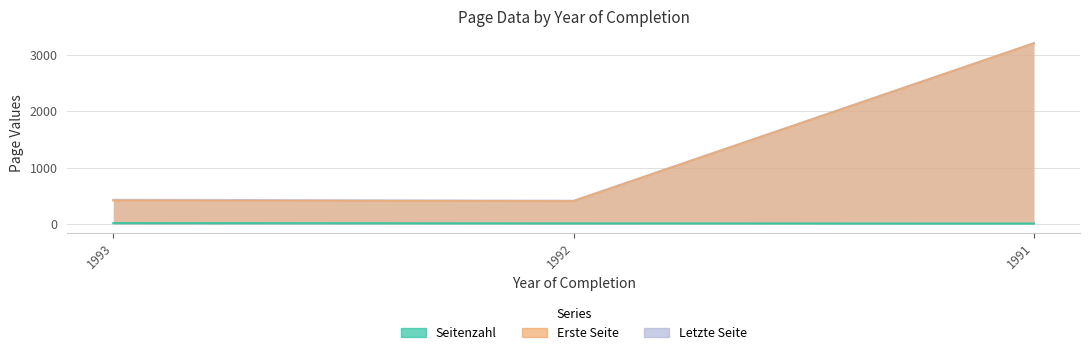

Which label corresponds to the largest value in the chart?

1991